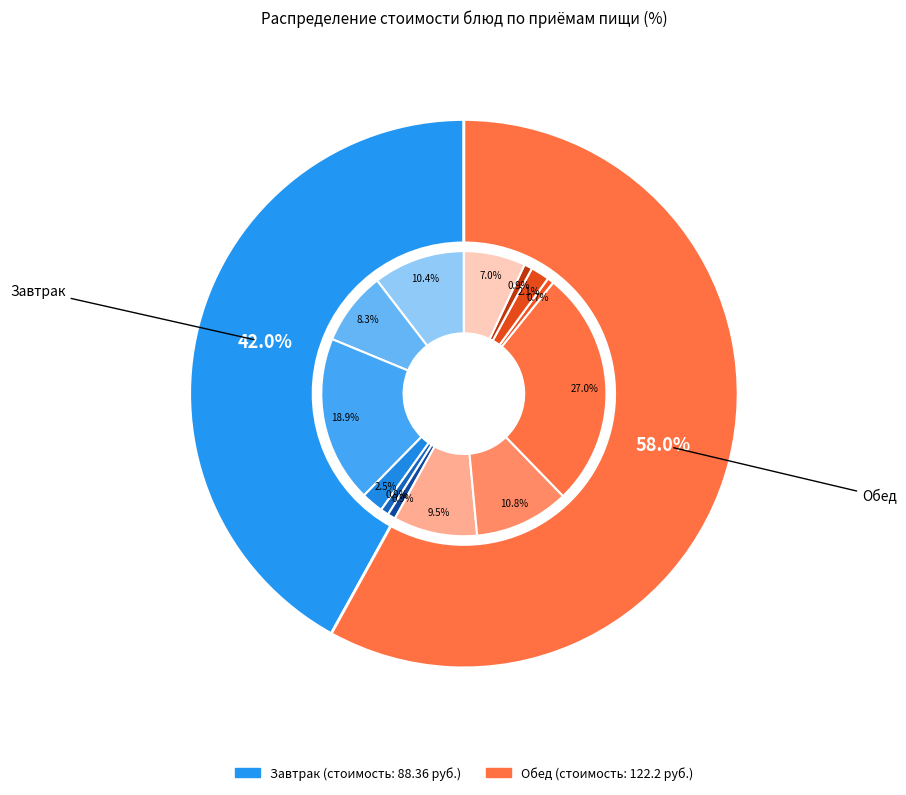

Count the number of slices in the pie.

6